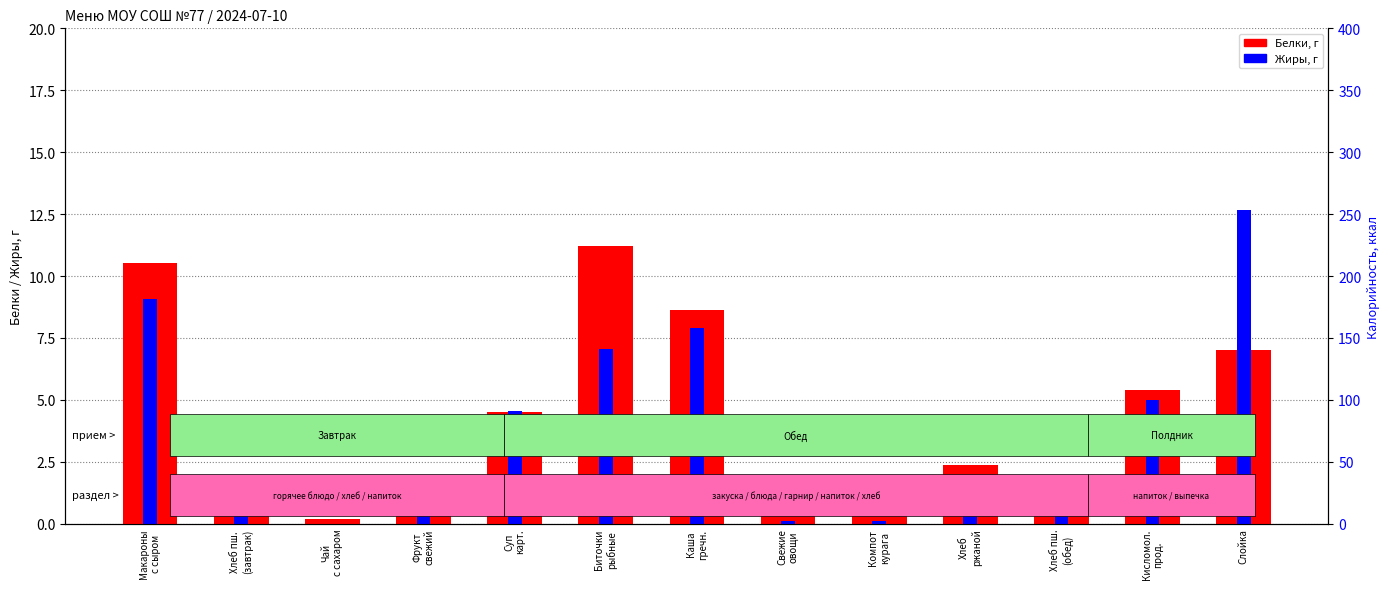

What is the difference between the second highest and second lowest values in the Белки series?

10.1